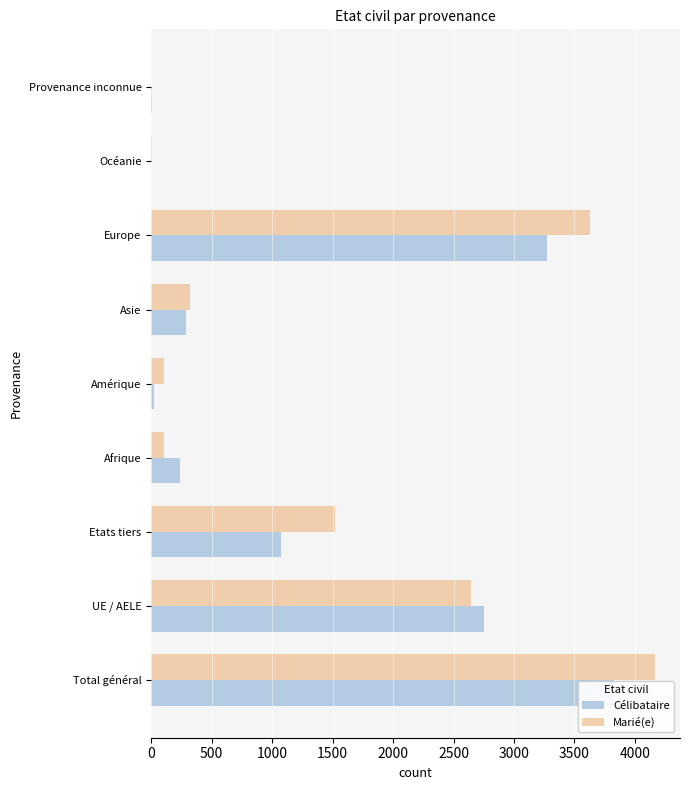

Between Océanie and Provenance inconnue, which series saw the biggest shift?

Célibataire